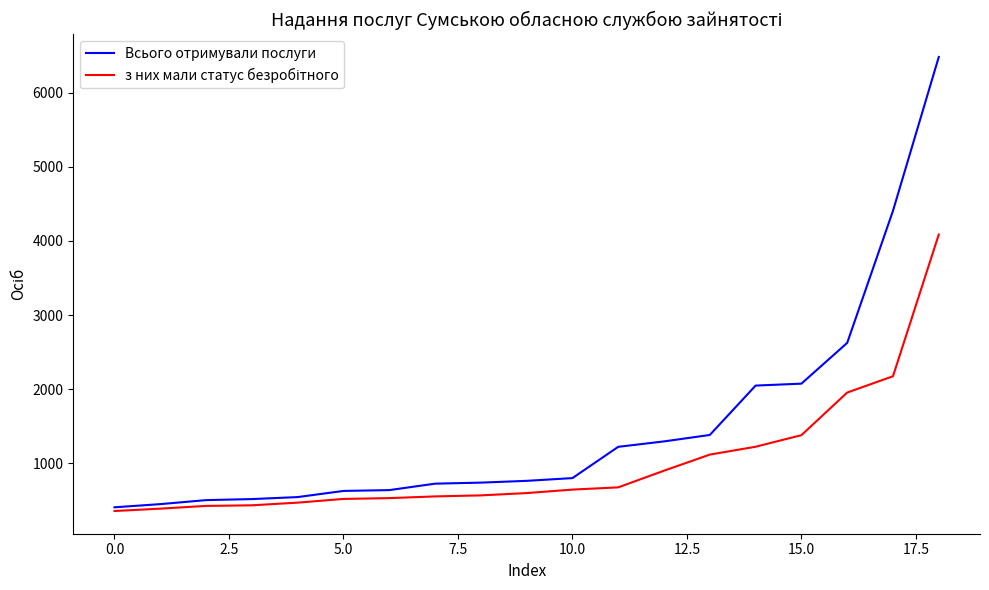

Which series has the largest total across all categories?

Всього отримували послуги